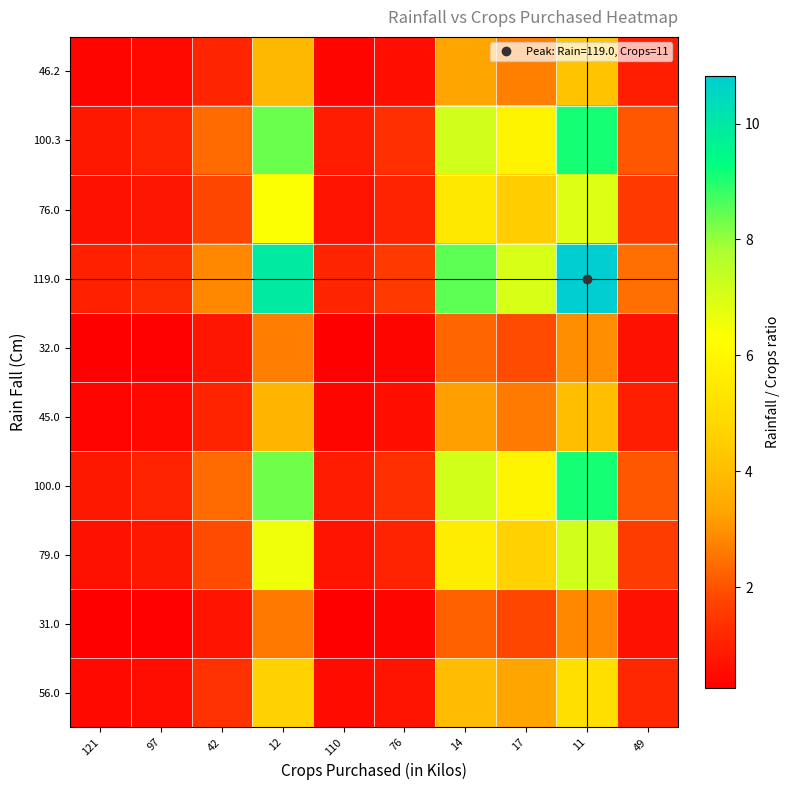

Reading left to right, extract all data points from this chart.

56.0: 121=0.5	97=0.6	42=1.3	12=4.7	110=0.5	76=0.7	14=4.0	17=3.3	11=5.1	49=1.1
31.0: 121=0.3	97=0.3	42=0.7	12=2.6	110=0.3	76=0.4	14=2.2	17=1.8	11=2.8	49=0.6
79.0: 121=0.7	97=0.8	42=1.9	12=6.6	110=0.7	76=1.0	14=5.6	17=4.6	11=7.2	49=1.6
100.0: 121=0.8	97=1.0	42=2.4	12=8.3	110=0.9	76=1.3	14=7.1	17=5.9	11=9.1	49=2.0
45.0: 121=0.4	97=0.5	42=1.1	12=3.7	110=0.4	76=0.6	14=3.2	17=2.6	11=4.1	49=0.9
32.0: 121=0.3	97=0.3	42=0.8	12=2.7	110=0.3	76=0.4	14=2.3	17=1.9	11=2.9	49=0.7
119.0: 121=1.0	97=1.2	42=2.8	12=9.9	110=1.1	76=1.6	14=8.5	17=7.0	11=10.8	49=2.4
76.0: 121=0.6	97=0.8	42=1.8	12=6.3	110=0.7	76=1.0	14=5.4	17=4.5	11=6.9	49=1.6
100.3: 121=0.8	97=1.0	42=2.4	12=8.4	110=0.9	76=1.3	14=7.2	17=5.9	11=9.1	49=2.0
46.2: 121=0.4	97=0.5	42=1.1	12=3.8	110=0.4	76=0.6	14=3.3	17=2.7	11=4.2	49=0.9